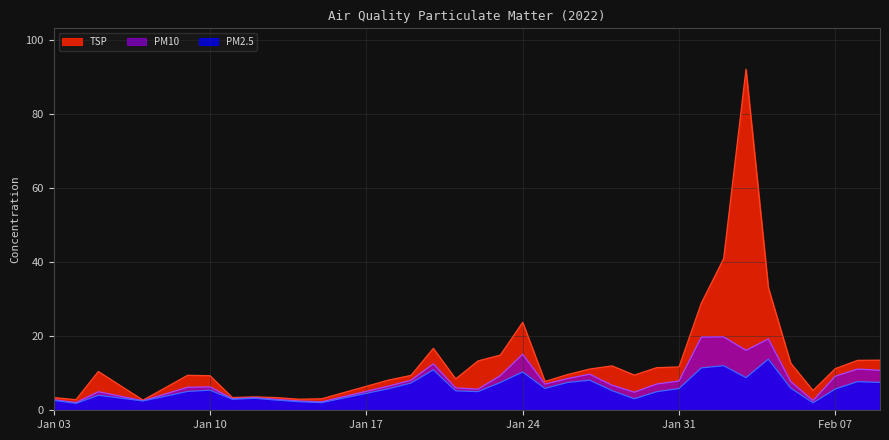

What position from the left is Jan 03?

1